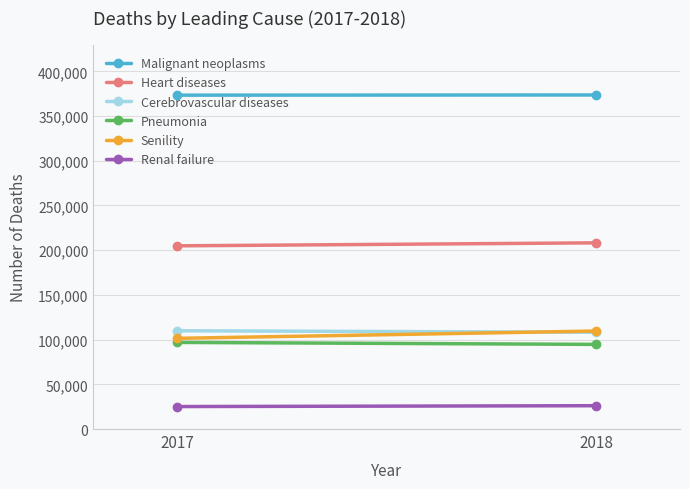

Which series has the widest spread of values?

Senility